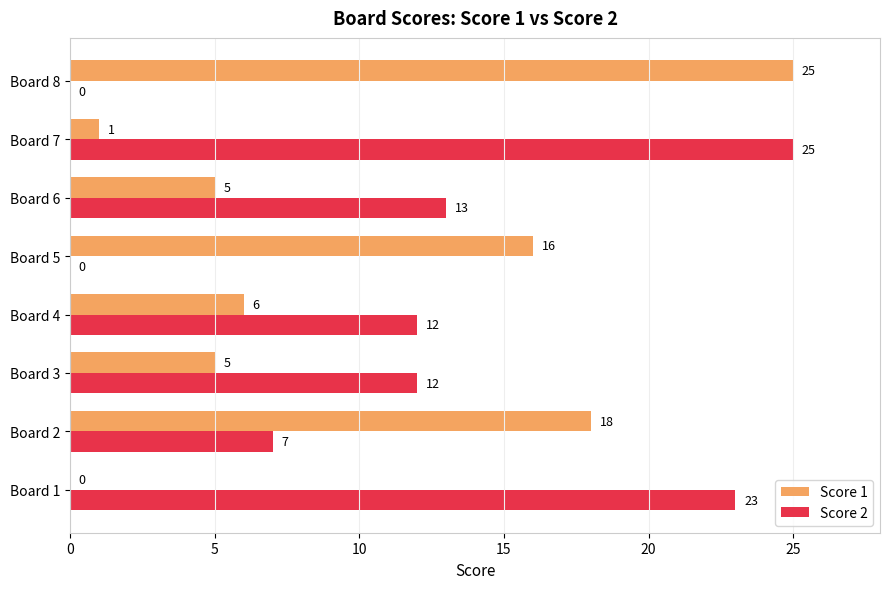

How many data points does each series have?

8